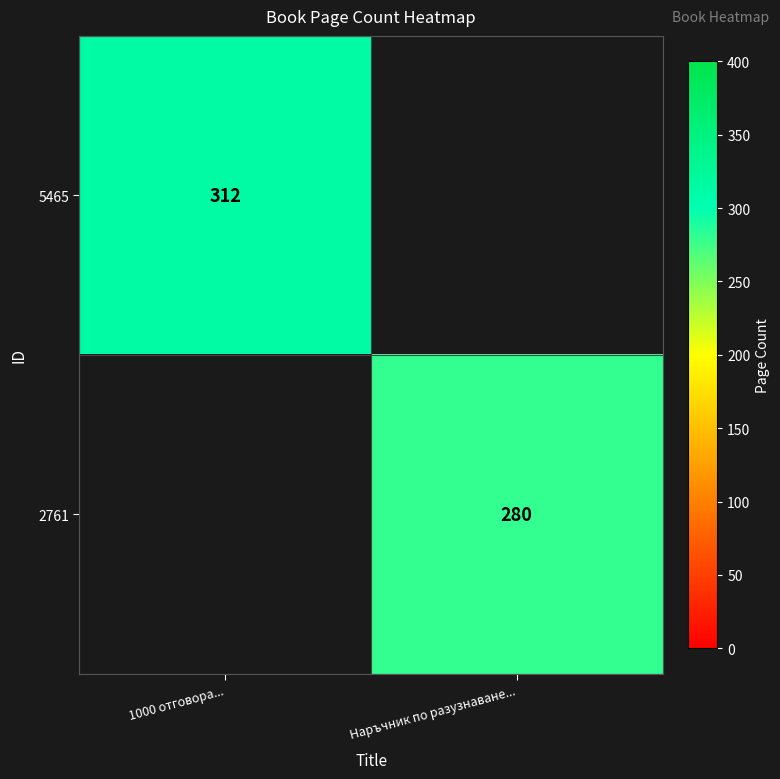

The value of 2761 at Наръчник по разузнаване... is 168. True or false?

False